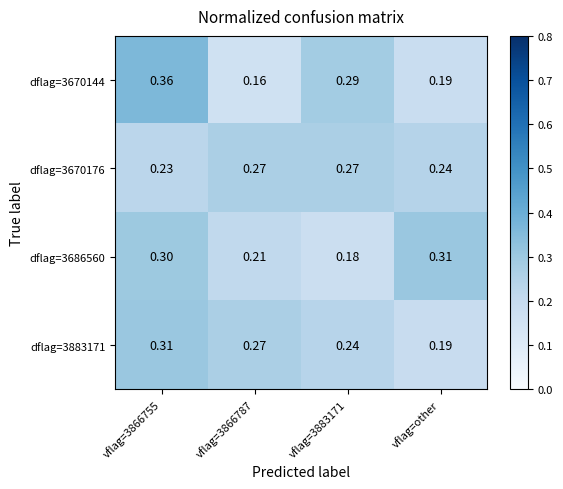

What is the spread (max minus min) of values at vflag=other?

0.1